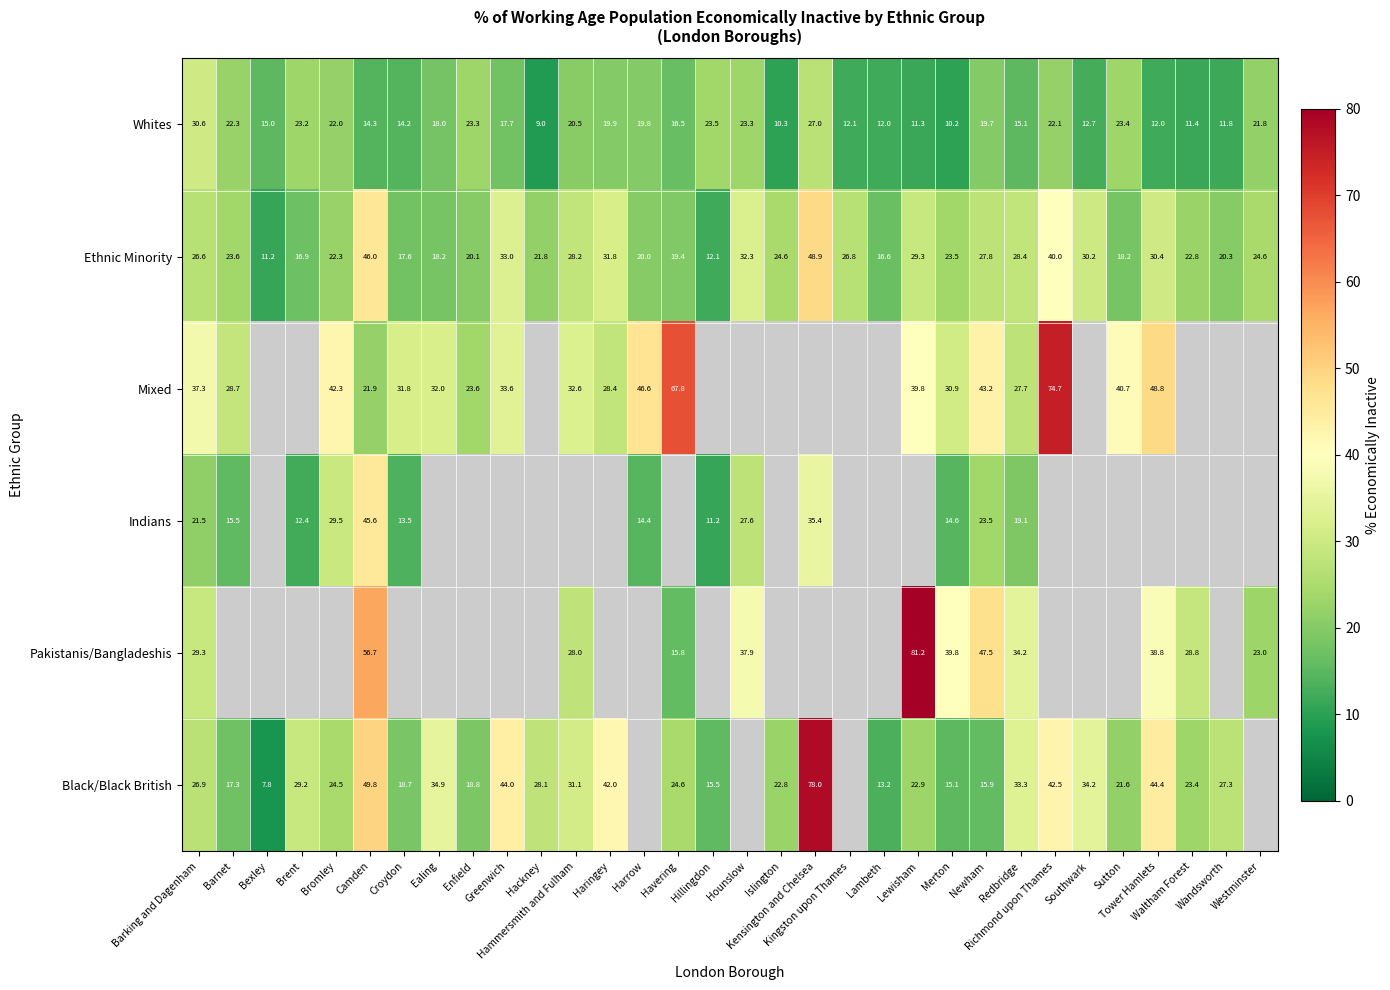

What is the average value of the Ethnic Minority series?

25.4